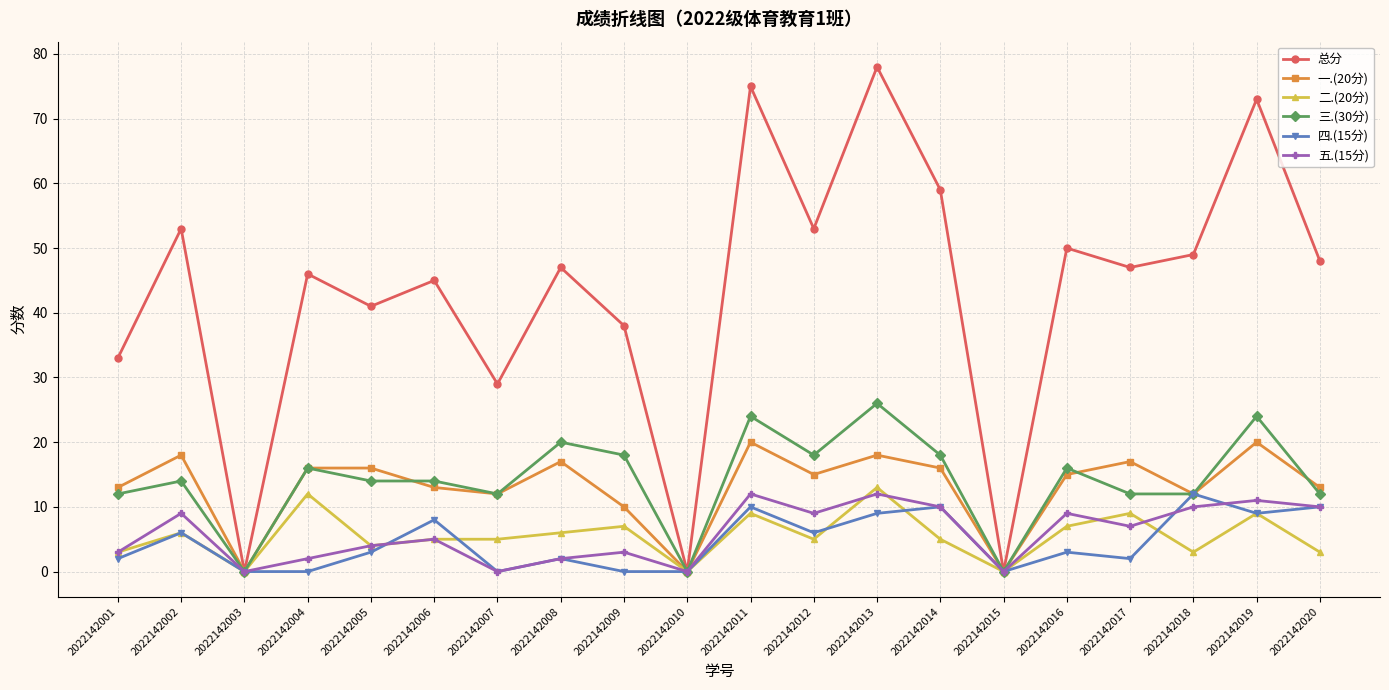

What is the value of the 一.(20分) point at the 9th from the left?

10